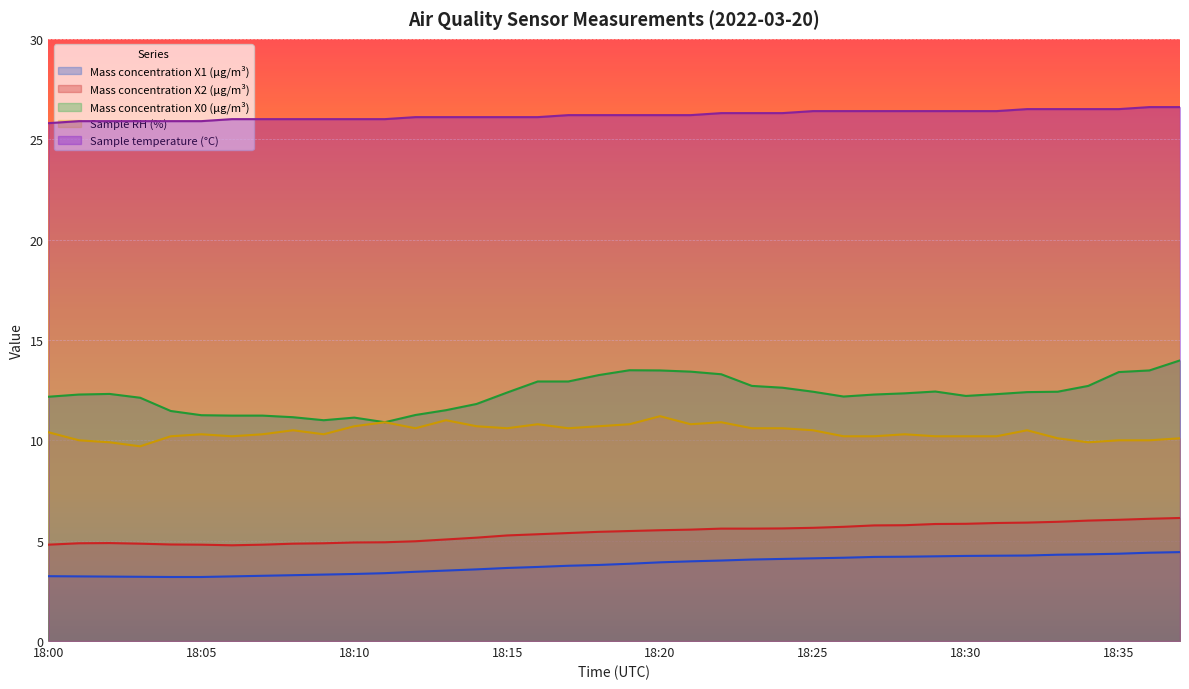

Reading left to right, extract all data points from this chart.

Mass concentration X1 (μg/m³): 3.2	3.2	3.2	3.2	3.2	3.2	3.2	3.2	3.3	3.3	3.3	3.4	3.5	3.5	3.6	3.6	3.7	3.8	3.8	3.9	3.9	4.0	4.0	4.1	4.1	4.1	4.2	4.2	4.2	4.2	4.2	4.2	4.3	4.3	4.3	4.3	4.4	4.4
Mass concentration X2 (μg/m³): 4.8	4.9	4.9	4.8	4.8	4.8	4.8	4.8	4.8	4.9	4.9	4.9	5.0	5.1	5.2	5.3	5.3	5.4	5.4	5.5	5.5	5.5	5.6	5.6	5.6	5.6	5.7	5.8	5.8	5.8	5.8	5.9	5.9	5.9	6.0	6.0	6.1	6.1
Mass concentration X0 (μg/m³): 12.2	12.3	12.3	12.1	11.5	11.2	11.2	11.2	11.2	11.0	11.1	10.9	11.3	11.5	11.8	12.4	12.9	12.9	13.2	13.5	13.5	13.4	13.3	12.7	12.6	12.4	12.2	12.3	12.3	12.4	12.2	12.3	12.4	12.4	12.7	13.4	13.5	14.0
Sample RH (%): 10.4	10.0	9.9	9.7	10.2	10.3	10.2	10.3	10.5	10.3	10.7	10.9	10.6	11.0	10.7	10.6	10.8	10.6	10.7	10.8	11.2	10.8	10.9	10.6	10.6	10.5	10.2	10.2	10.3	10.2	10.2	10.2	10.5	10.1	9.9	10.0	10.0	10.1
Sample temperature (°C): 25.8	25.9	25.9	25.9	25.9	25.9	26.0	26.0	26.0	26.0	26.0	26.0	26.1	26.1	26.1	26.1	26.1	26.2	26.2	26.2	26.2	26.2	26.3	26.3	26.3	26.4	26.4	26.4	26.4	26.4	26.4	26.4	26.5	26.5	26.5	26.5	26.6	26.6